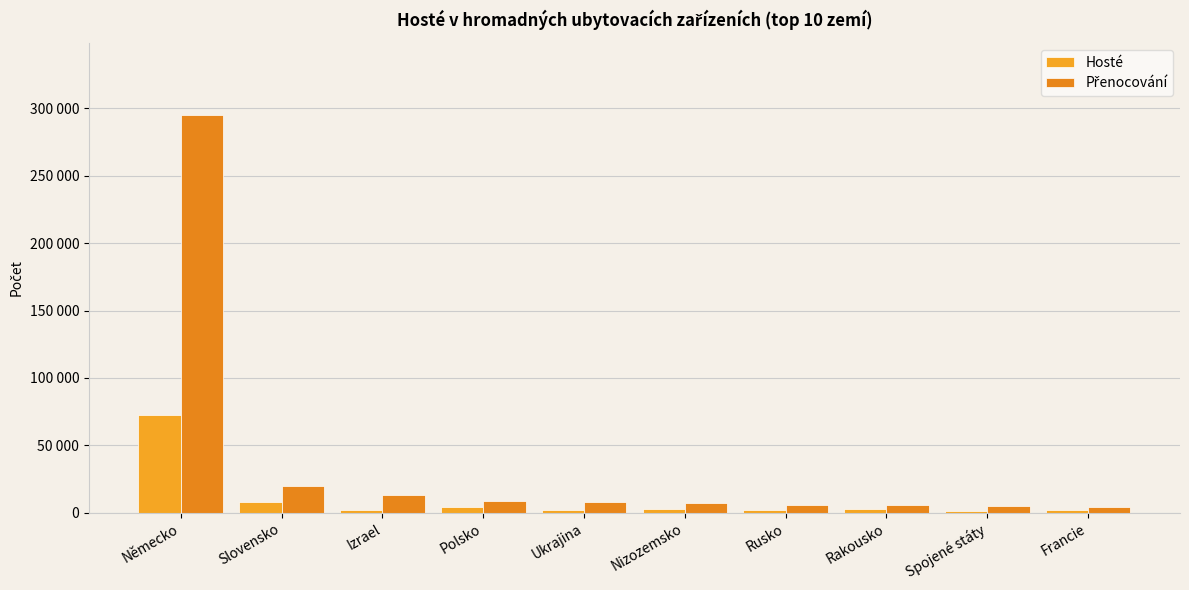

The Přenocování series shows 5498 at Rakousko. True or false?

True